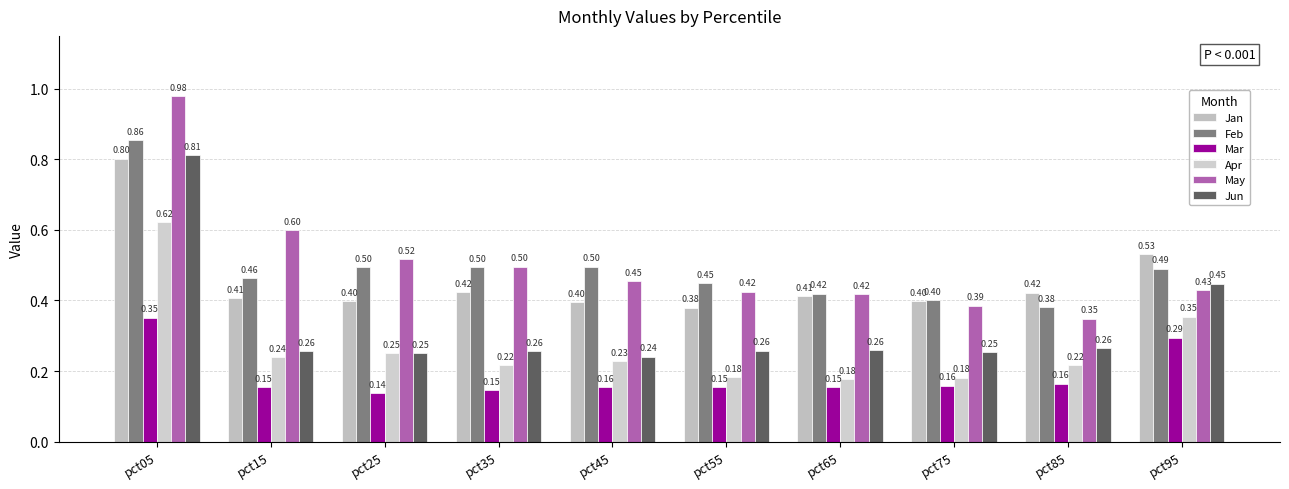

How many groups of bars are there?

10